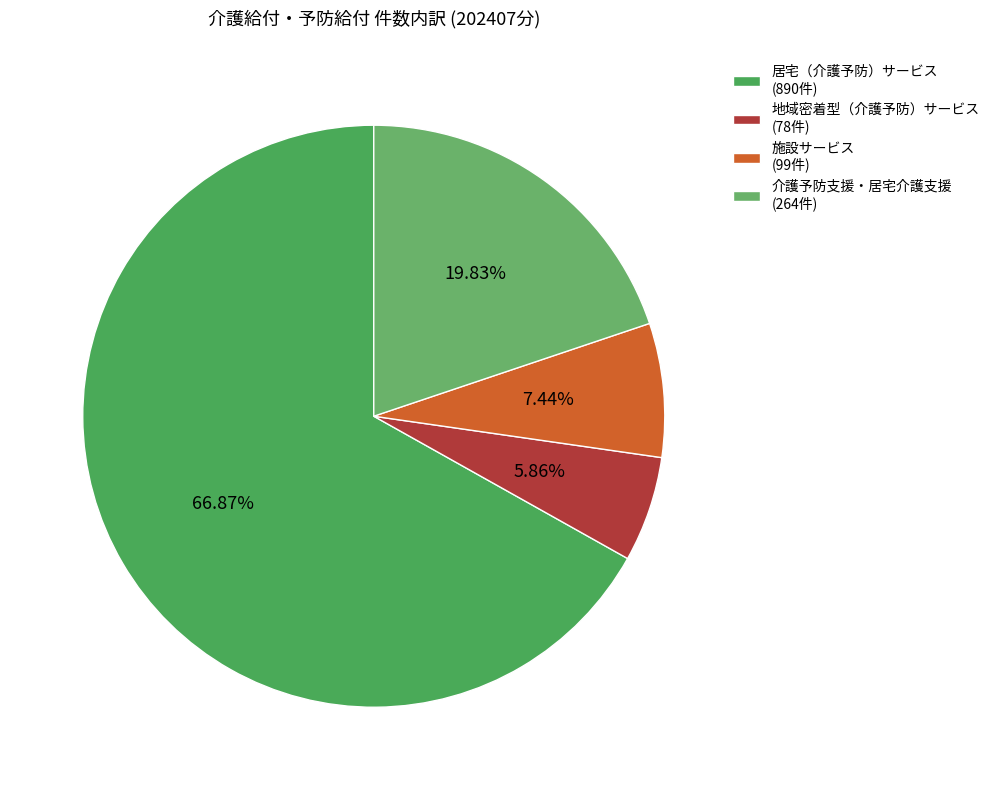

To the nearest percent, what is the average slice percentage?

25%